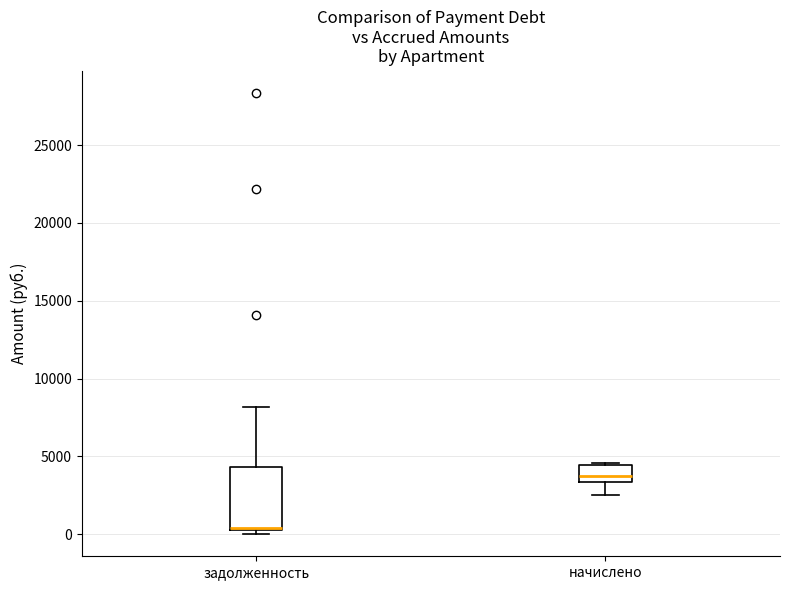

Which box is the tallest, from its lower edge to its upper edge?

задолженность